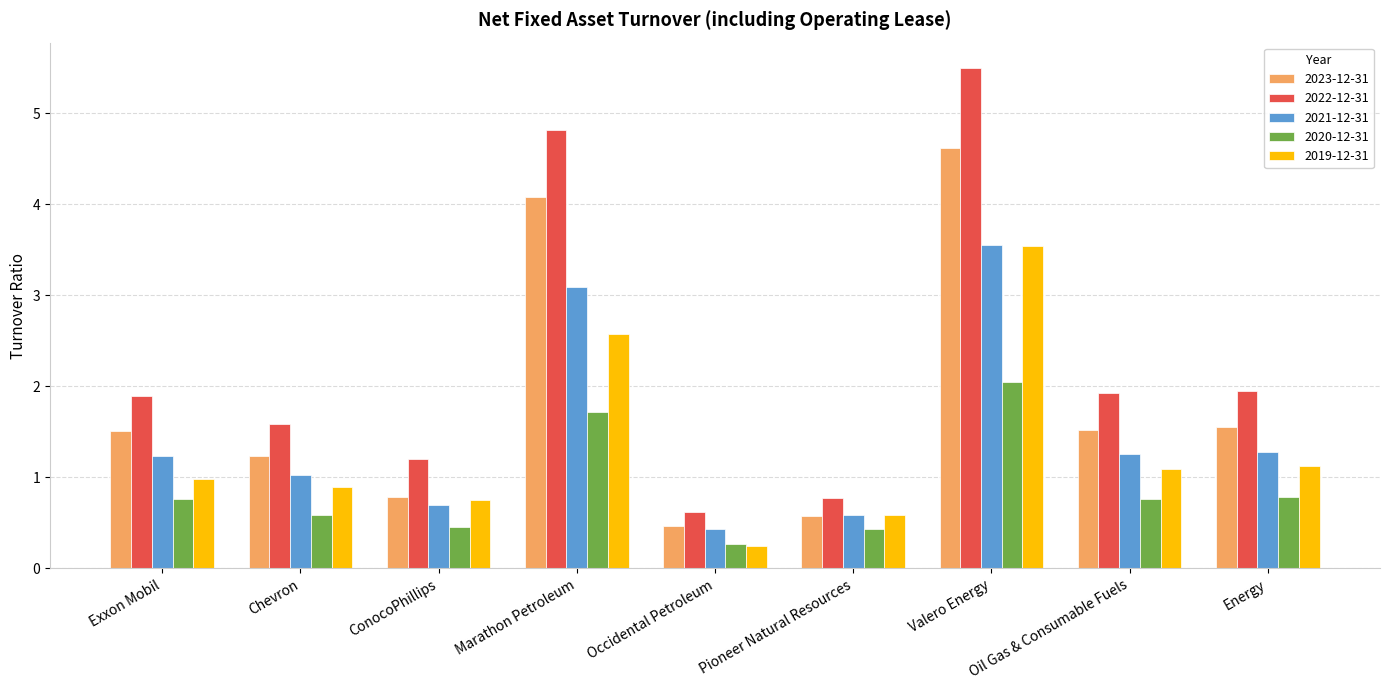

What is the difference between the maximum and minimum values in the 2020-12-31 series?

1.8